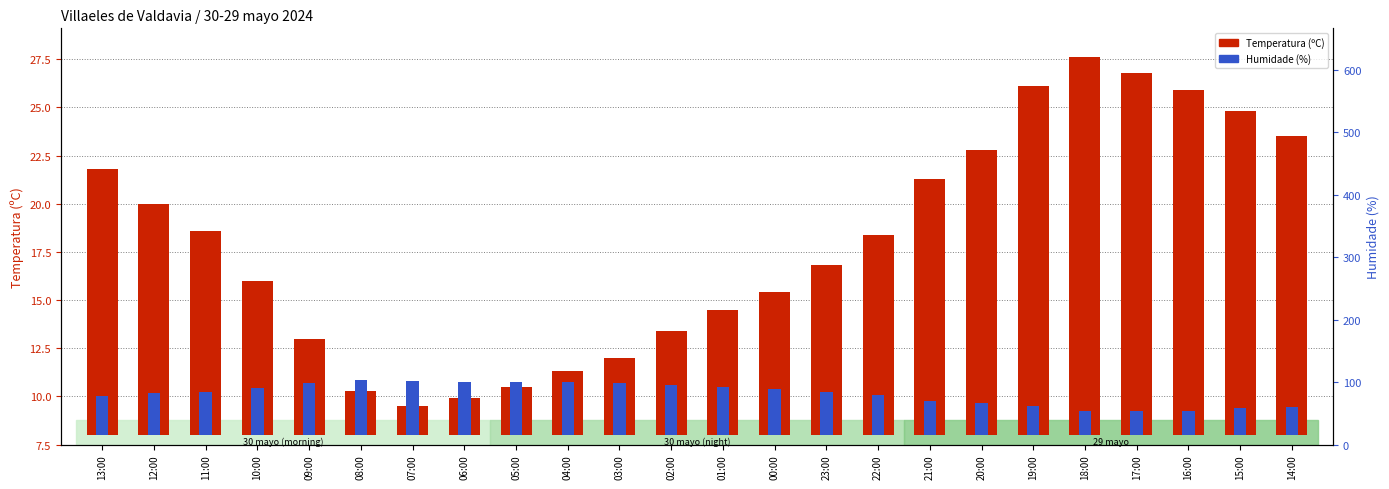

Which series has the largest total across all categories?

Temperatura (ºC)